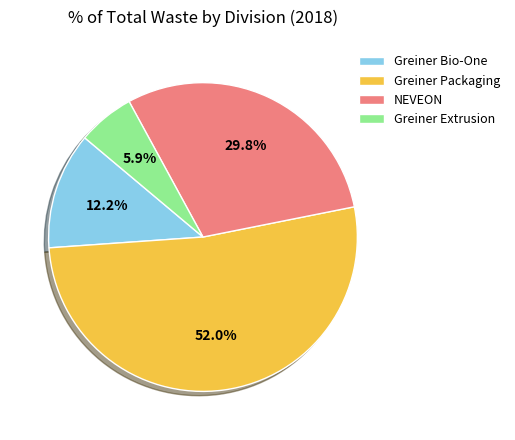

Combined, what portion of the pie is Greiner Bio-One and NEVEON?

42.0%